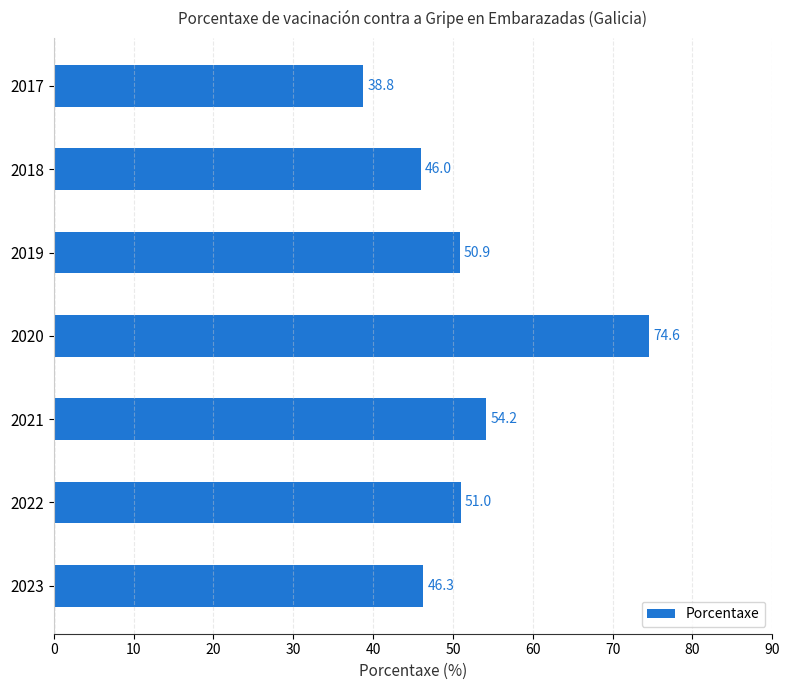

Between 2023 and 2020, which is larger?

2020